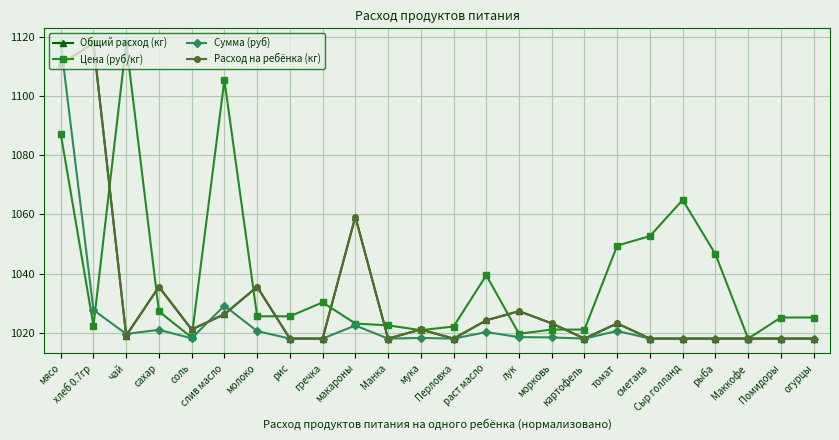

What are all the series names shown in the legend?

Общий расход (кг), Цена (руб/кг), Сумма (руб), Расход на ребёнка (кг)